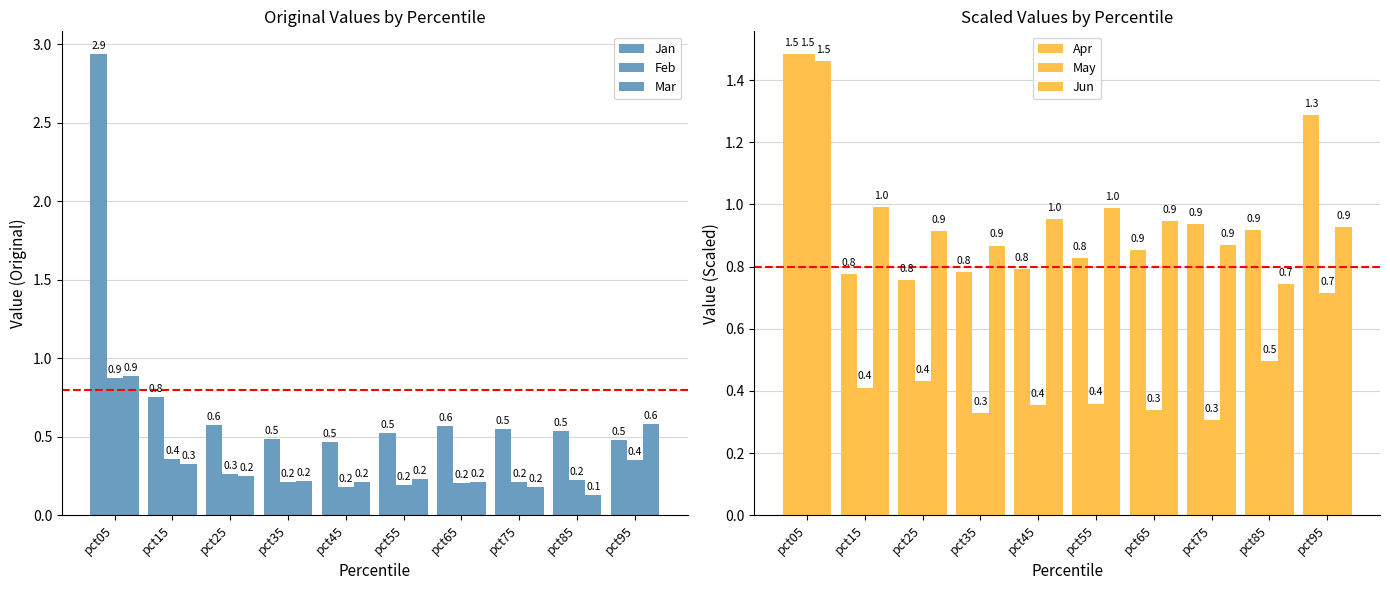

Rank the series at pct25 from lowest to highest value.

Mar, Feb, May, Jan, Apr, Jun